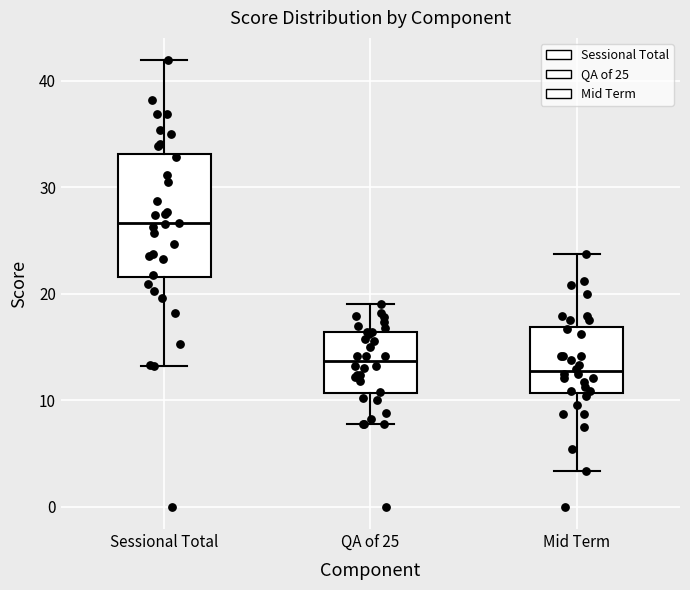

Reading left to right, transcribe this box plot: for each box, give where its median line is, the range the box spans, and where its two whiskers end, as read against the y-axis. The values are not printed on the chart, so give them approximately, as read against the axis.

Sessional Total: median 27, box 22 to 33, whiskers 13 to 42
QA of 25: median 14, box 11 to 16, whiskers 8 to 19
Mid Term: median 13, box 11 to 17, whiskers 3 to 24